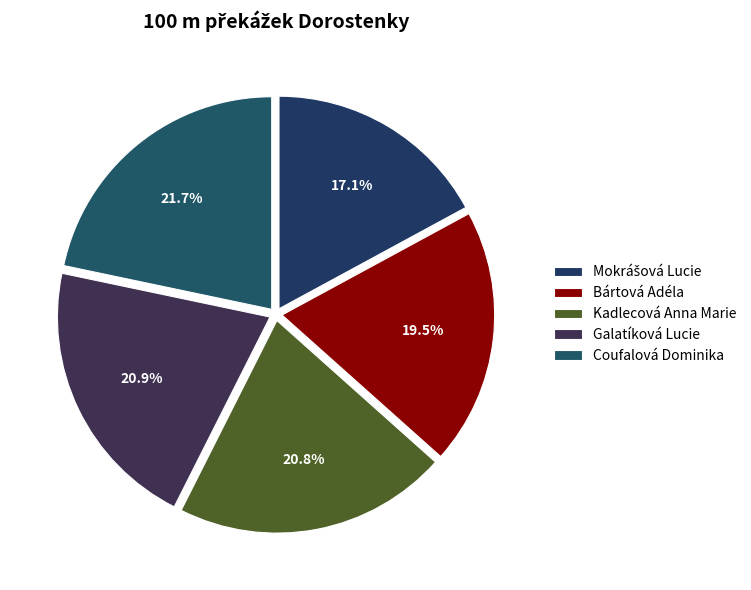

To the nearest percent, what portion does Galatíková Lucie represent?

21%